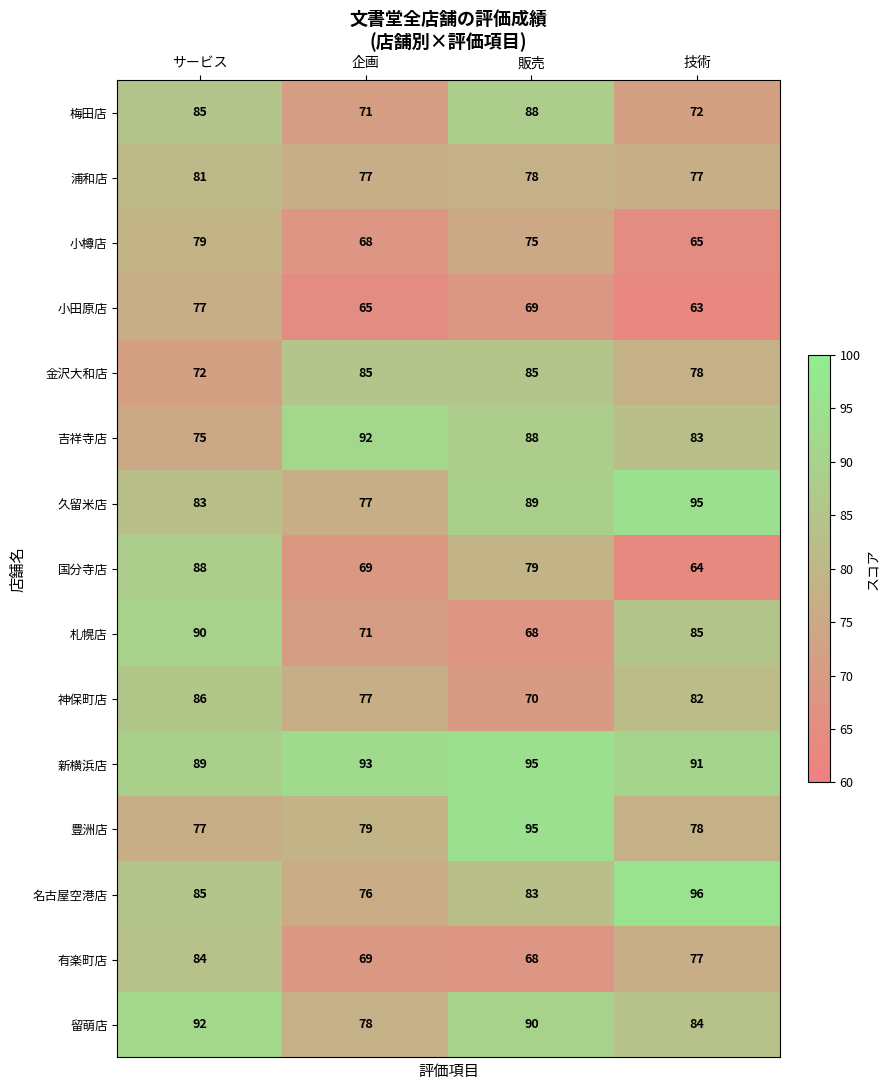

What is the maximum value shown in the chart?

96